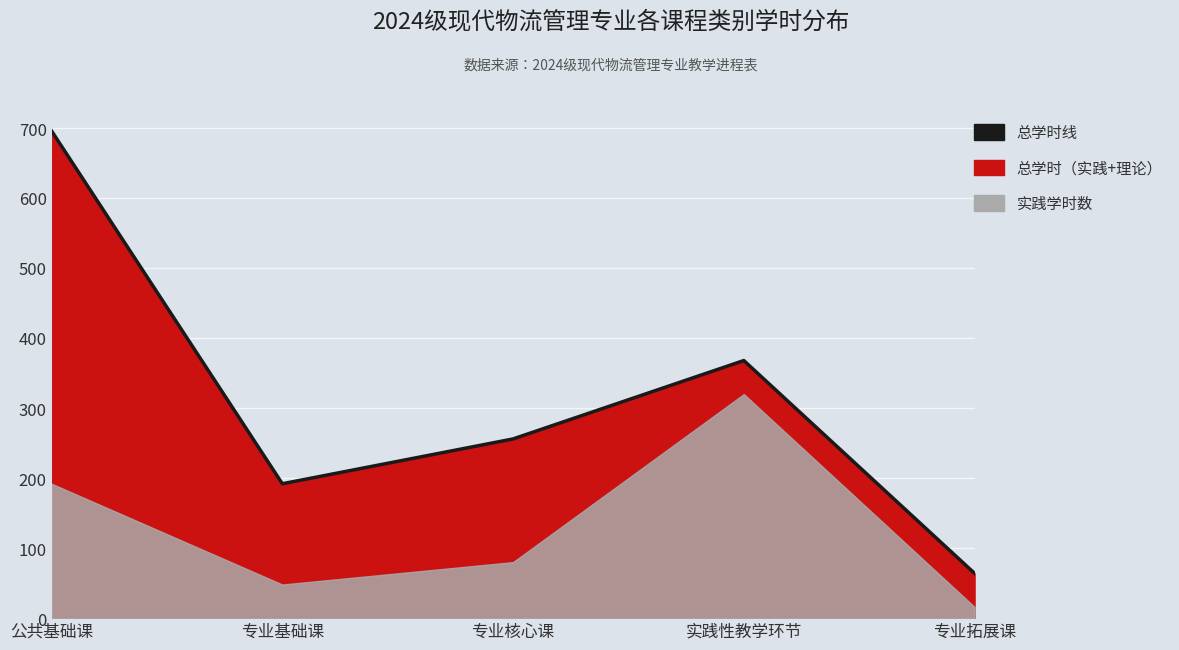

List the labels in order of value, smallest first.

专业拓展课, 专业基础课, 专业核心课, 实践性教学环节, 公共基础课